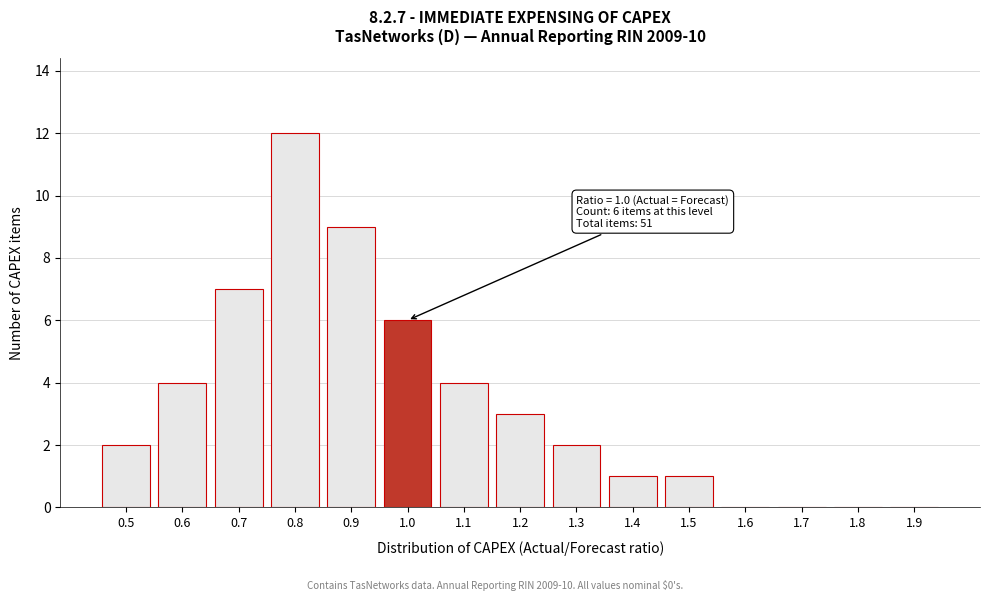

Reading right to left, what are all the values shown in this chart?

1.9=0	1.8=0	1.7=0	1.6=0	1.5=1	1.4=1	1.3=2	1.2=3	1.1=4	1.0=6	0.9=9	0.8=12	0.7=7	0.6=4	0.5=2